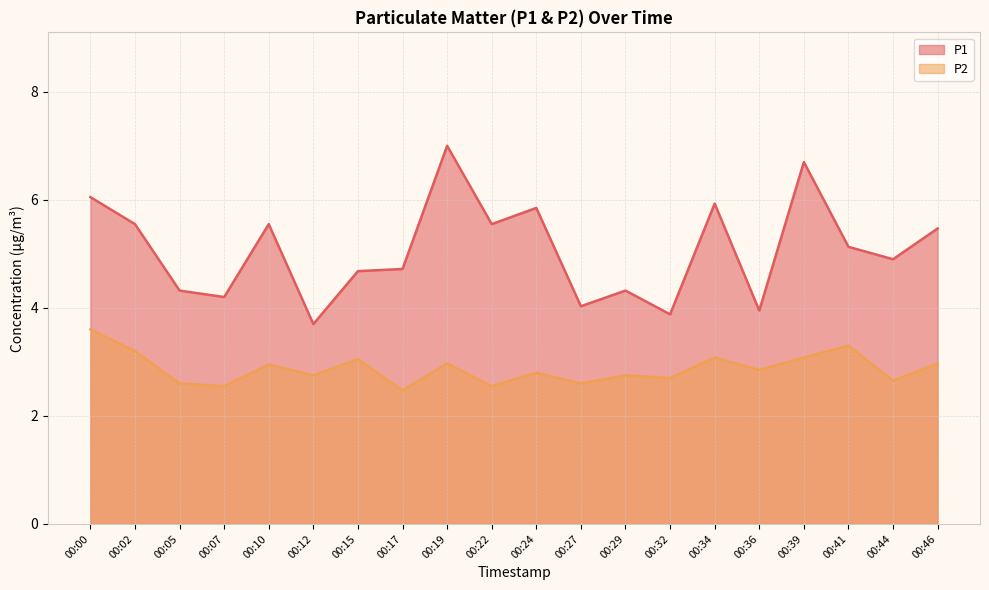

At which label does P1 first exceed 5?

00:00